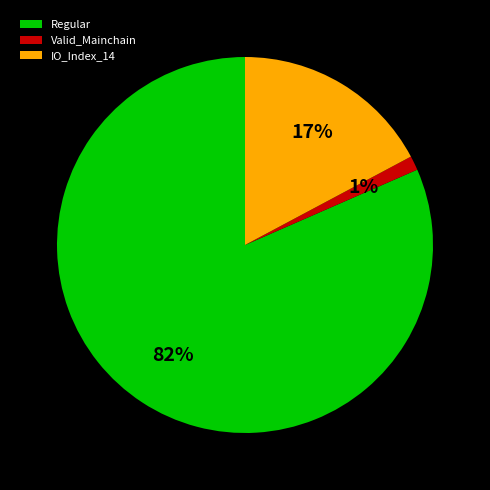

The Regular slice represents 82% of the pie. True or false?

True